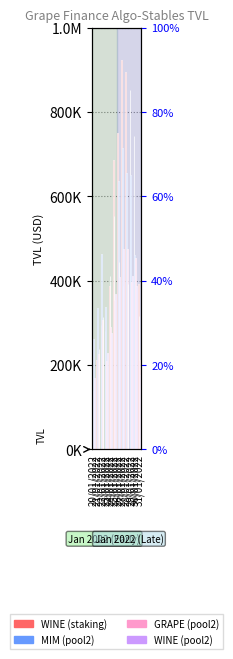

How many bars are there in each group?

4